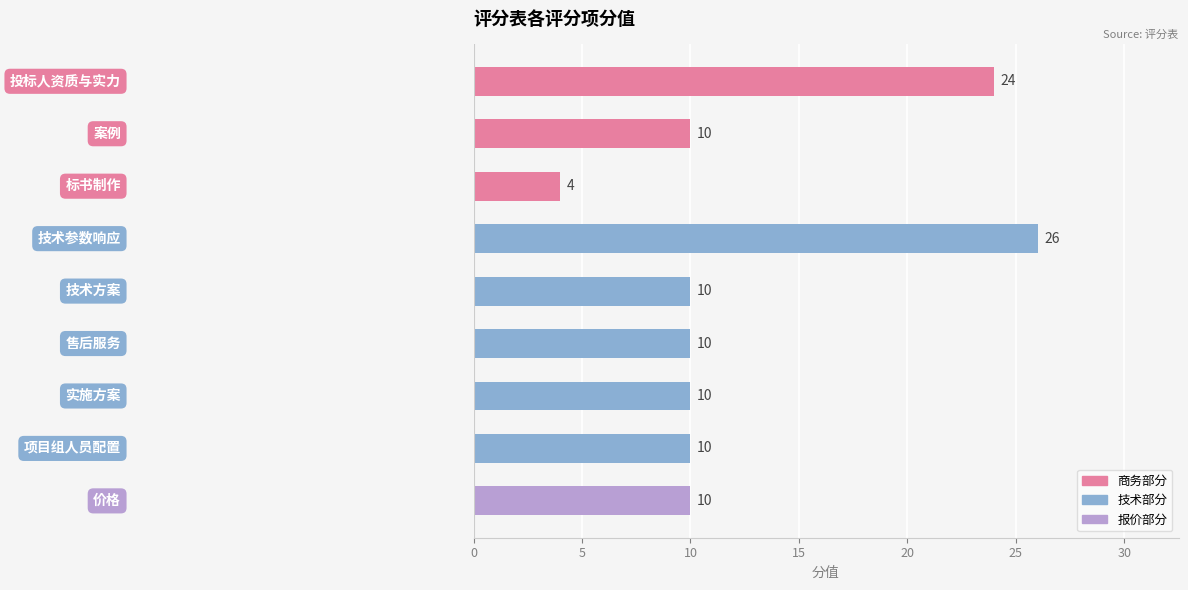

What is the greatest value displayed?

26